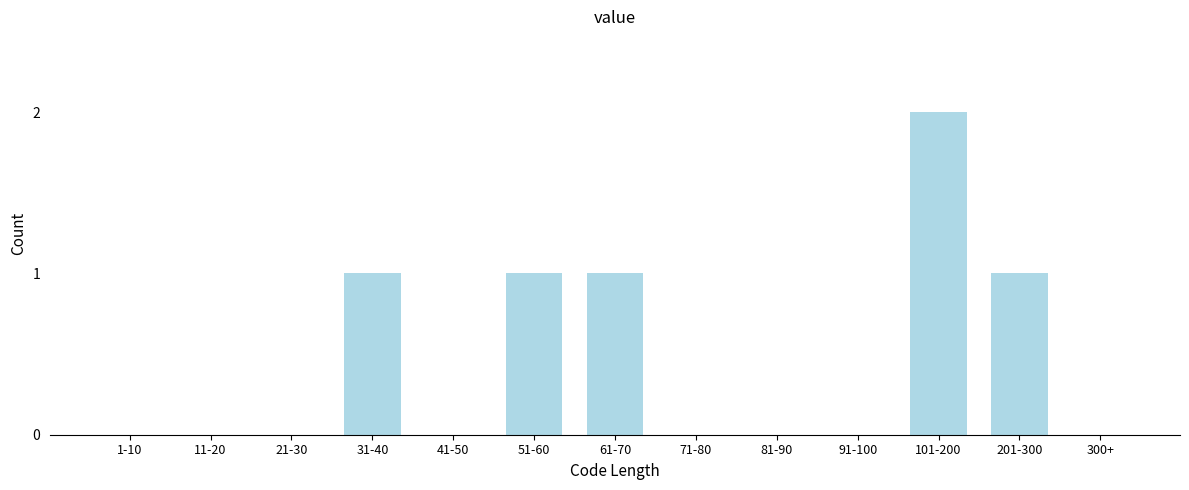

Reading left to right, extract all data points from this chart.

1-10=0	11-20=0	21-30=0	31-40=1	41-50=0	51-60=1	61-70=1	71-80=0	81-90=0	91-100=0	101-200=2	201-300=1	300+=0